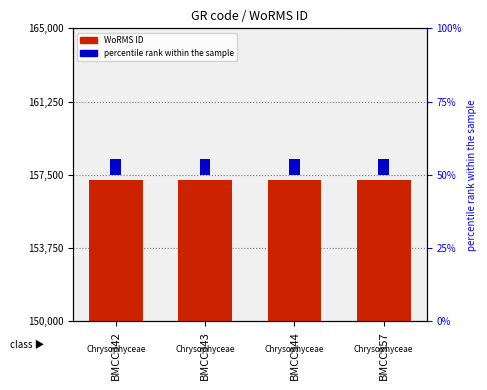

Is the value of WoRMS ID at BMCC342 greater than the value of percentile rank within the sample at BMCC342?

Yes